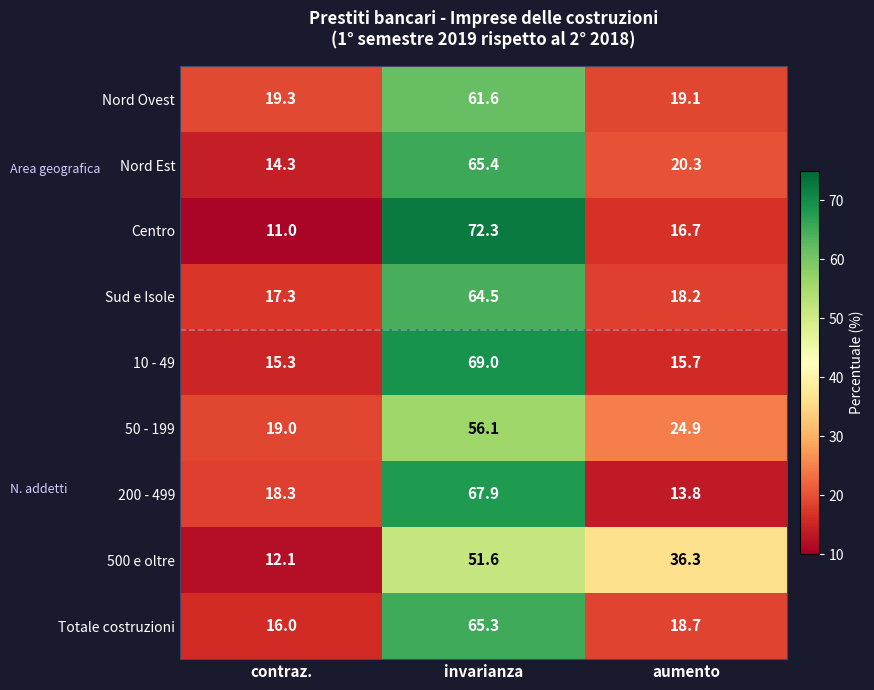

How many series are shown in this chart?

9